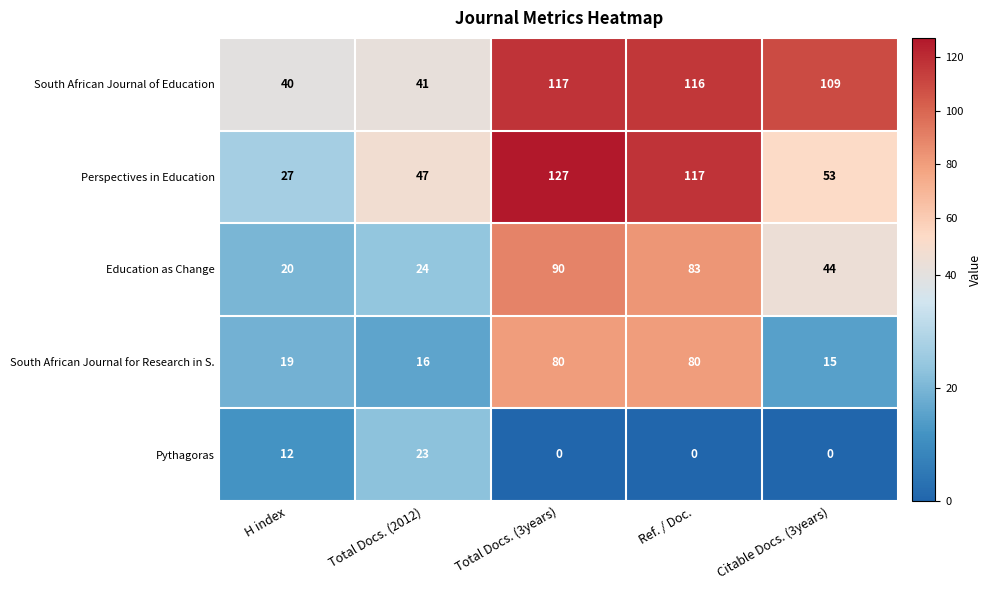

Which series has the largest total across all categories?

South African Journal of Education